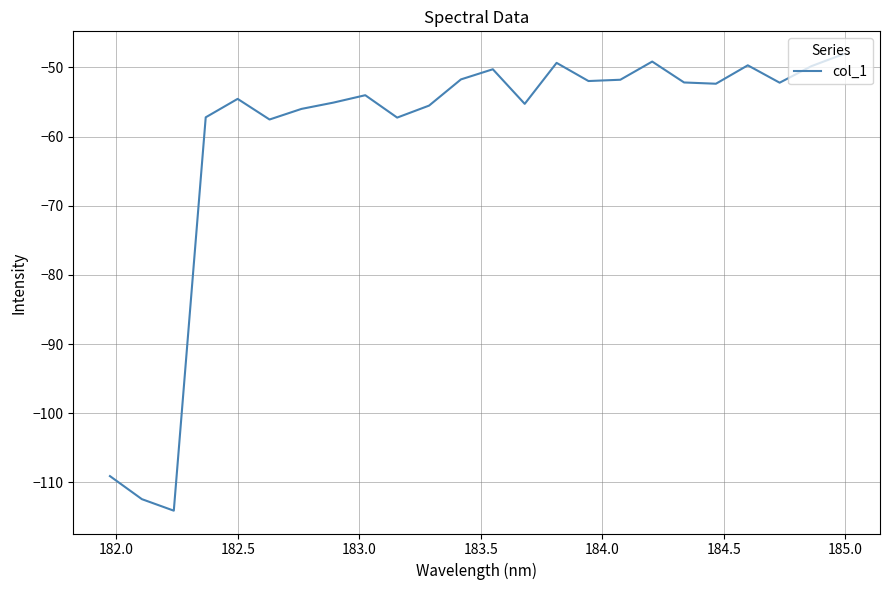

What is the greatest value displayed?

-48.1